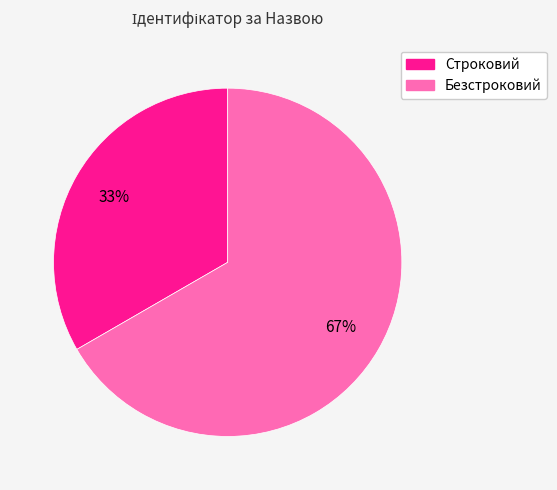

To the nearest percent, what portion does Строковий represent?

33%